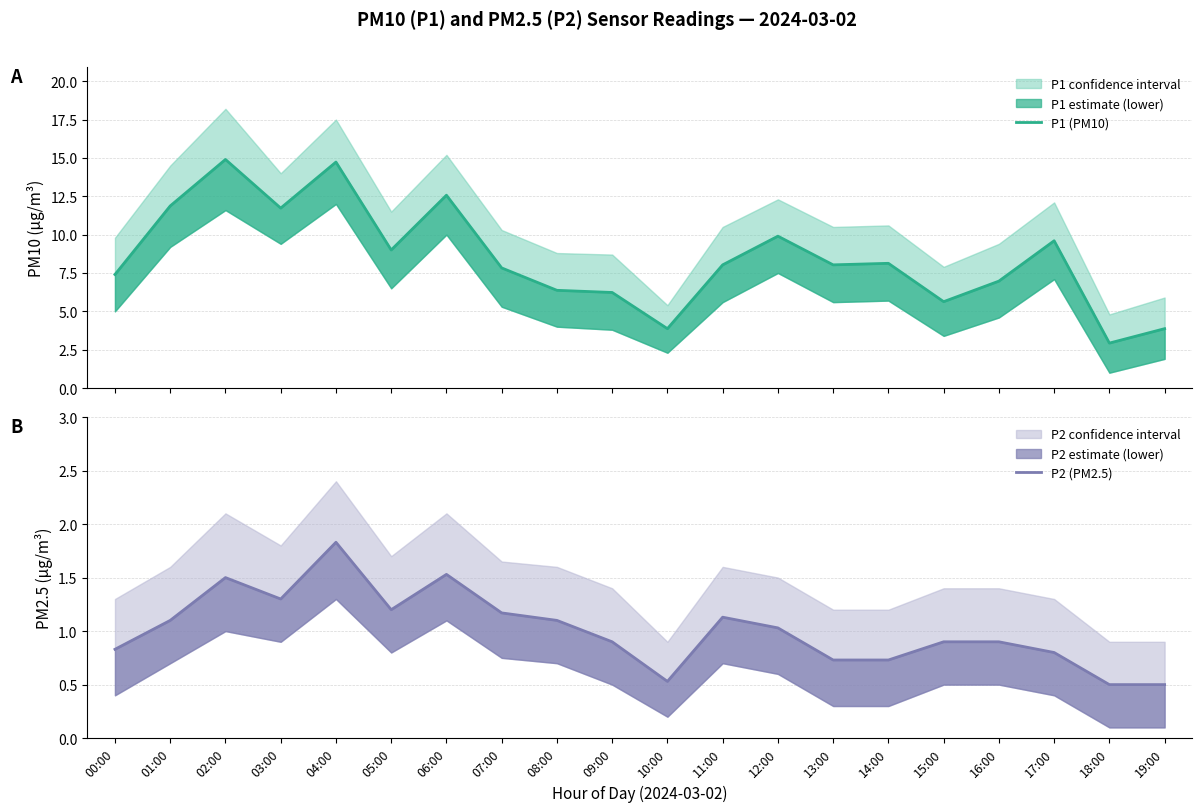

What is the difference between the P1 (PM10) values at 04:00 and 13:00?

6.7